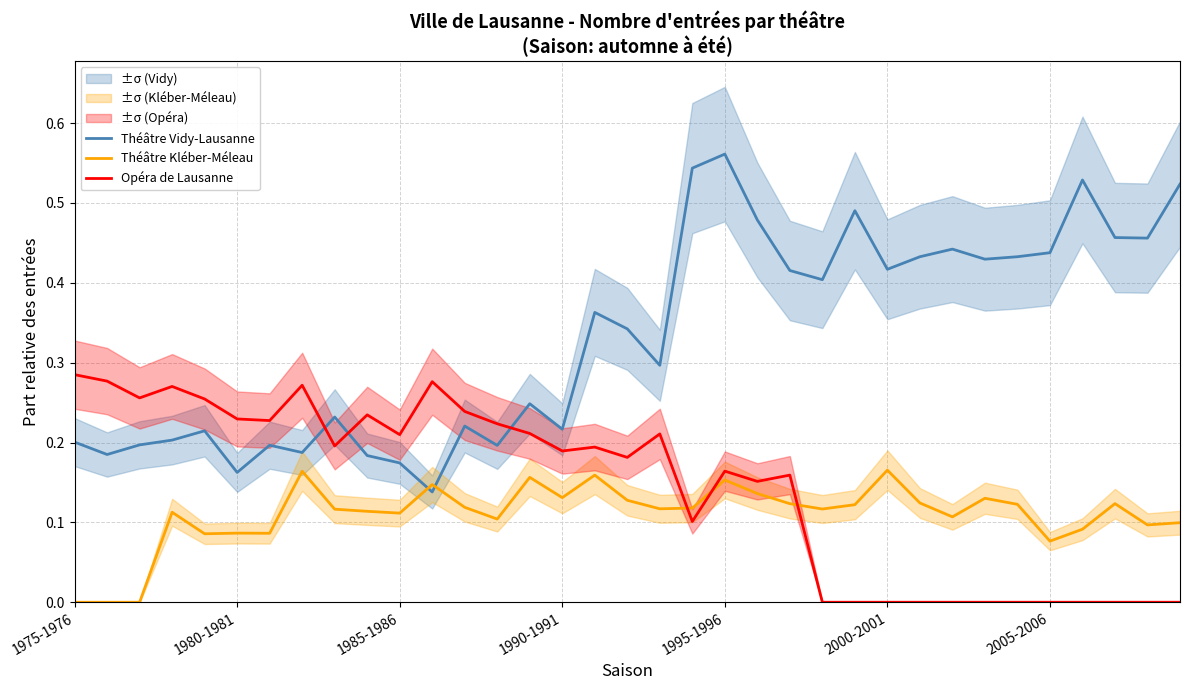

What are all the series names shown in the legend?

Théâtre Vidy-Lausanne, Théâtre Kléber-Méleau, Opéra de Lausanne